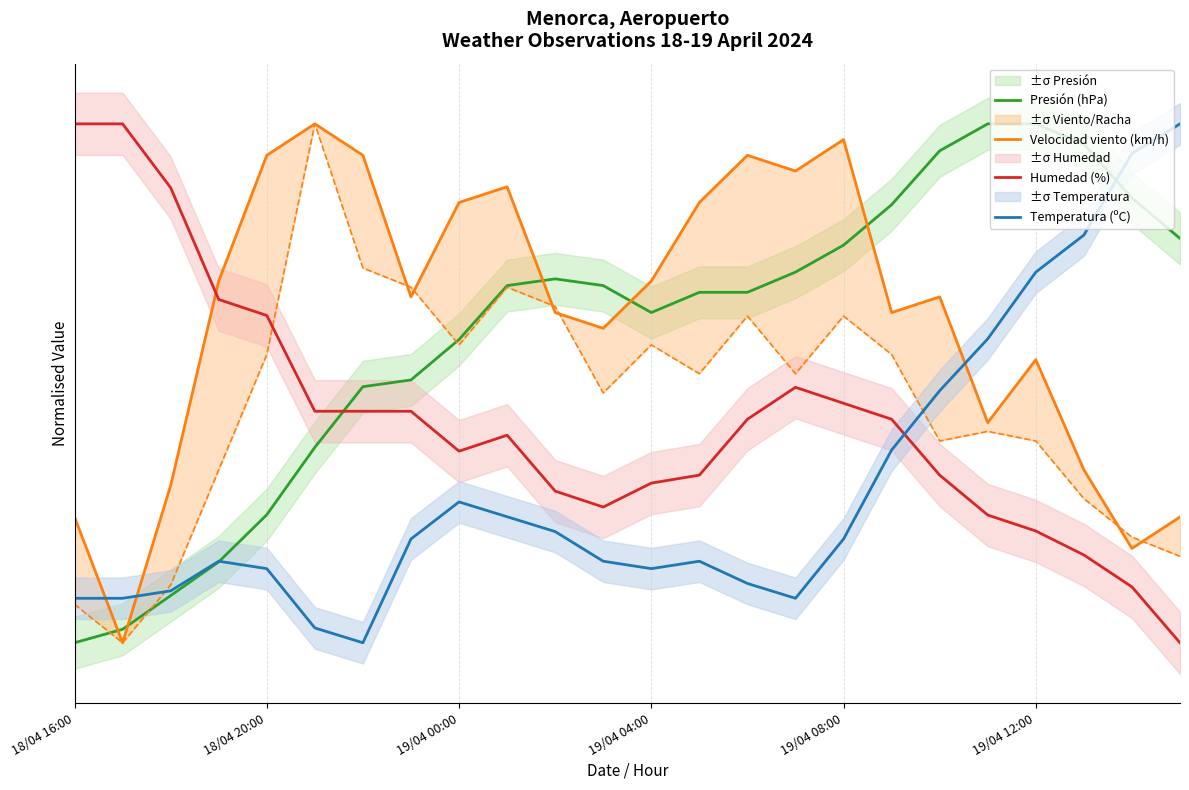

How many data points does each series have?

24